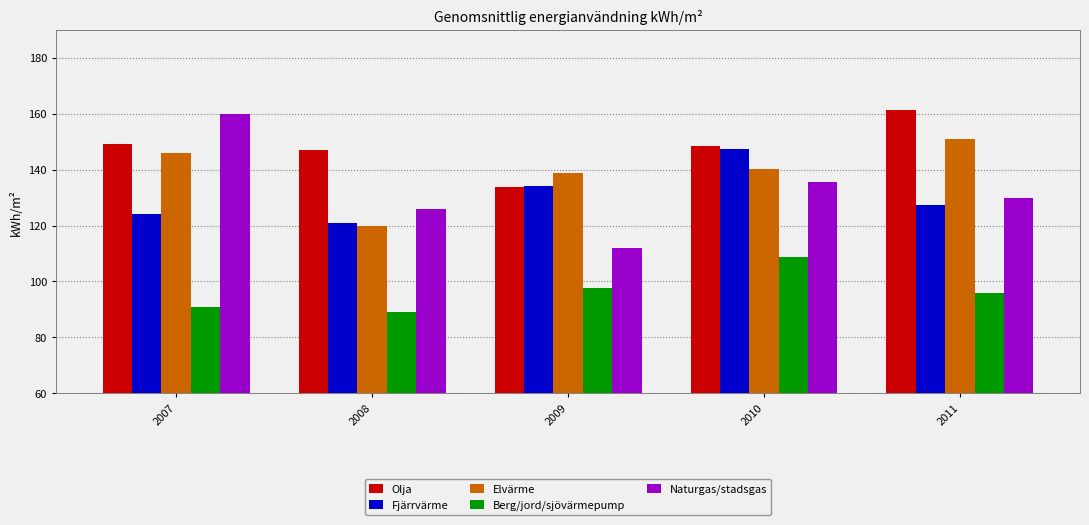

What is the difference between the second highest and second lowest values in the Naturgas/stadsgas series?

9.4